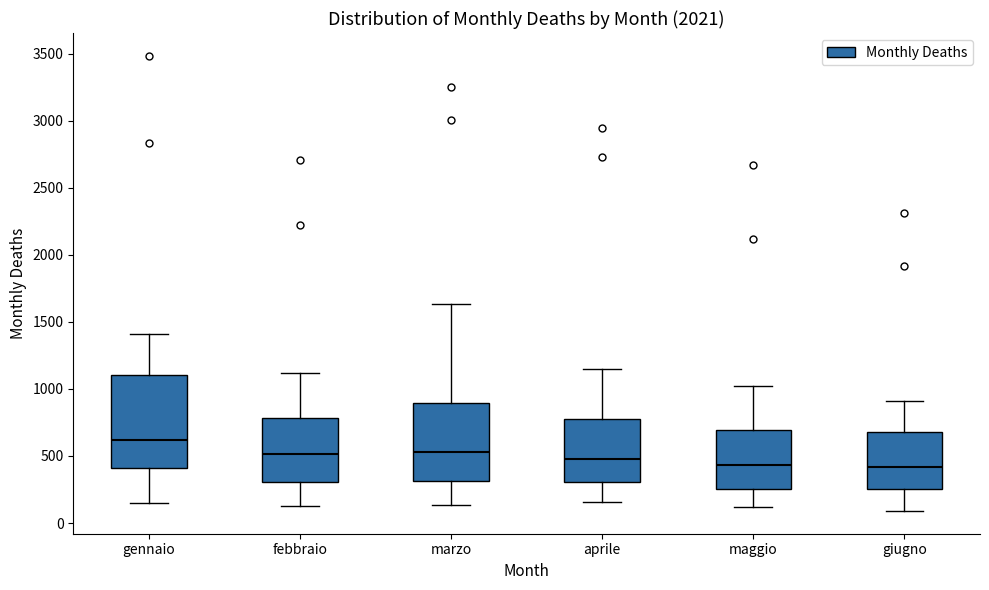

Reading left to right, transcribe this box plot: for each box, give where its median line is, the range the box spans, and where its two whiskers end, as read against the y-axis. The values are not printed on the chart, so give them approximately, as read against the axis.

gennaio: median 600, box 400 to 1100, whiskers 150 to 1400
febbraio: median 500, box 300 to 800, whiskers 150 to 1100
marzo: median 550, box 300 to 900, whiskers 150 to 1650
aprile: median 500, box 300 to 750, whiskers 150 to 1150
maggio: median 450, box 250 to 700, whiskers 100 to 1050
giugno: median 400, box 250 to 700, whiskers 100 to 900